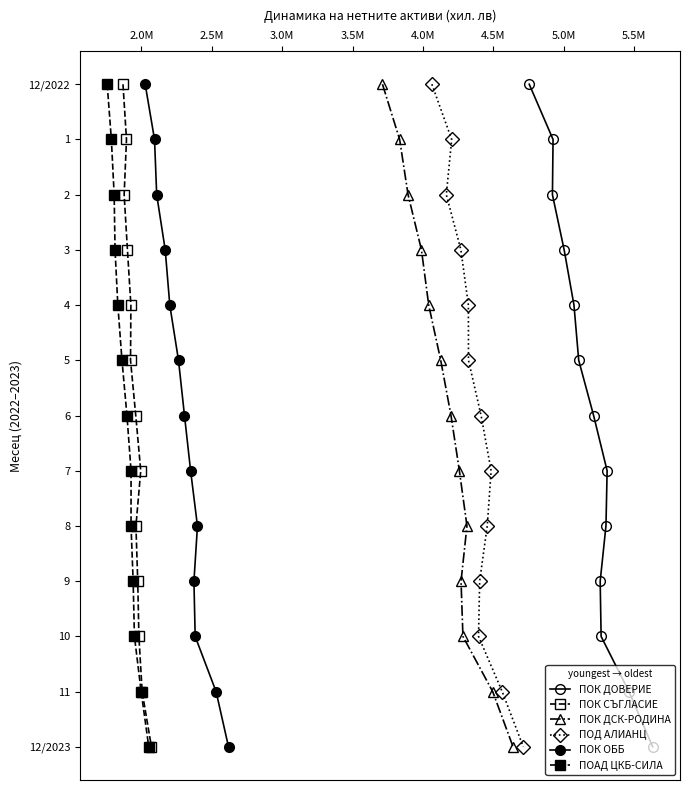

Is it true that ПОК ДСК-РОДИНА equals 0 at 2.0M?

False